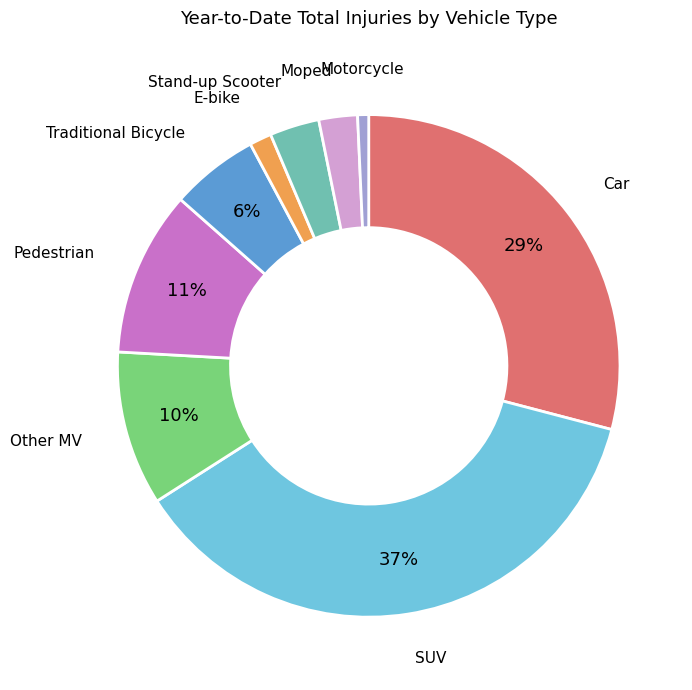

Count the number of slices in the pie.

9